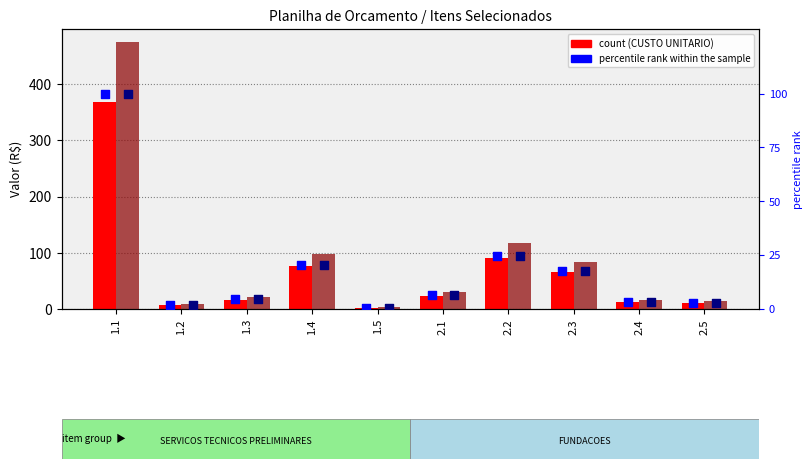

Which series reaches the minimum Y coordinate?

percentile rank within the sample